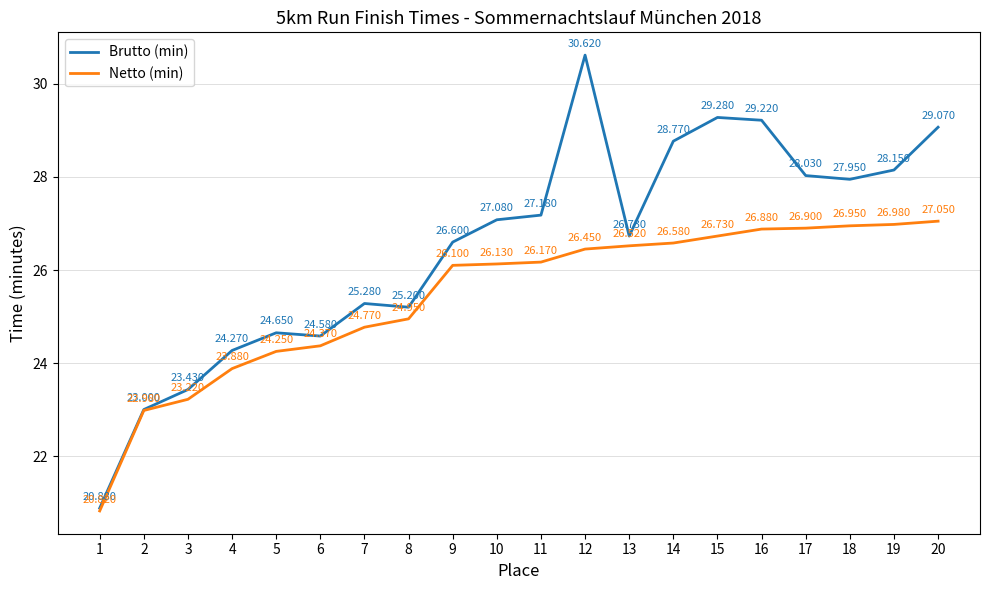

True or false: Netto (min) and Brutto (min) cross at least once.

False